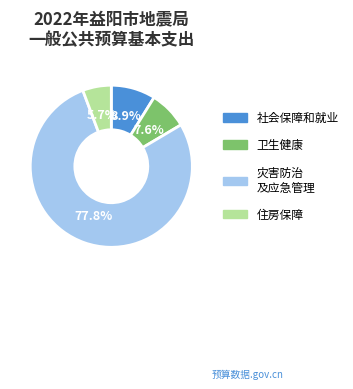

Is there any slice that represents more than half of the pie?

Yes